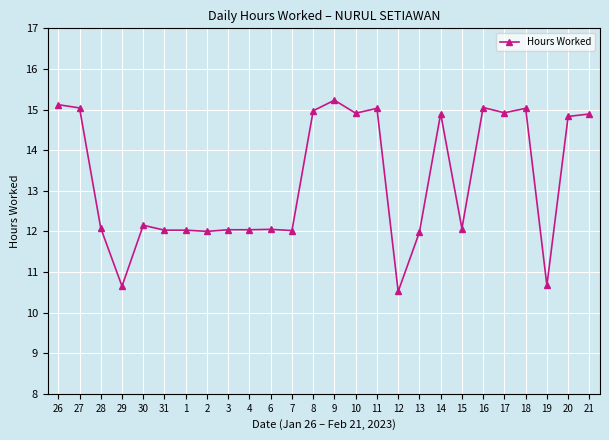

Read the value at 29.

10.7